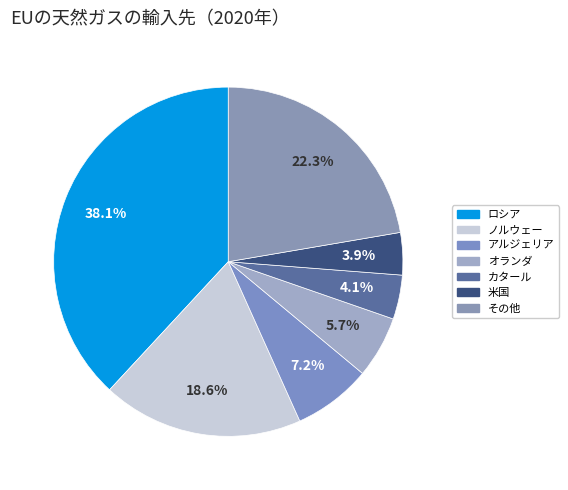

Count the number of slices in the pie.

7